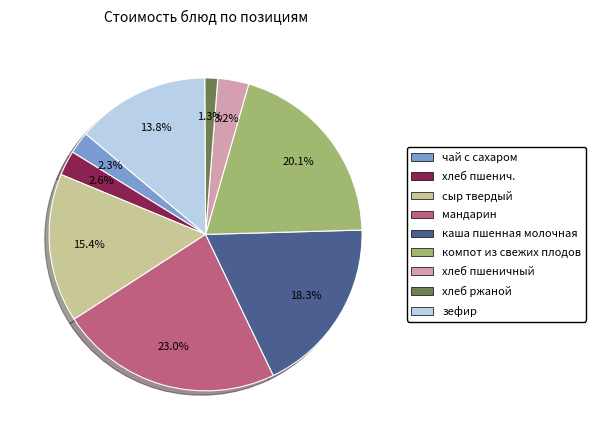

Do каша пшенная молочная and сыр твердый together represent more than half of the pie?

No